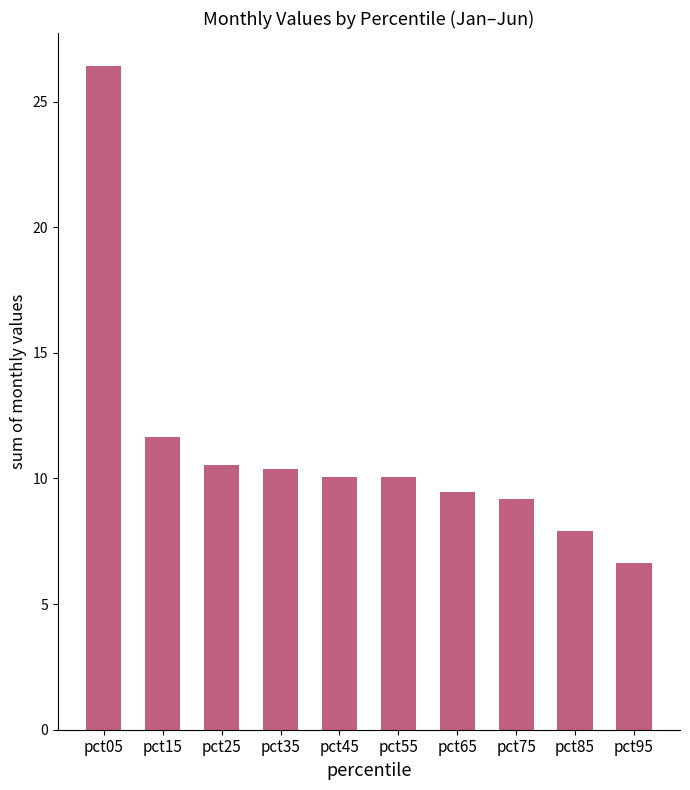

The value at pct55 is 6.3. True or false?

False